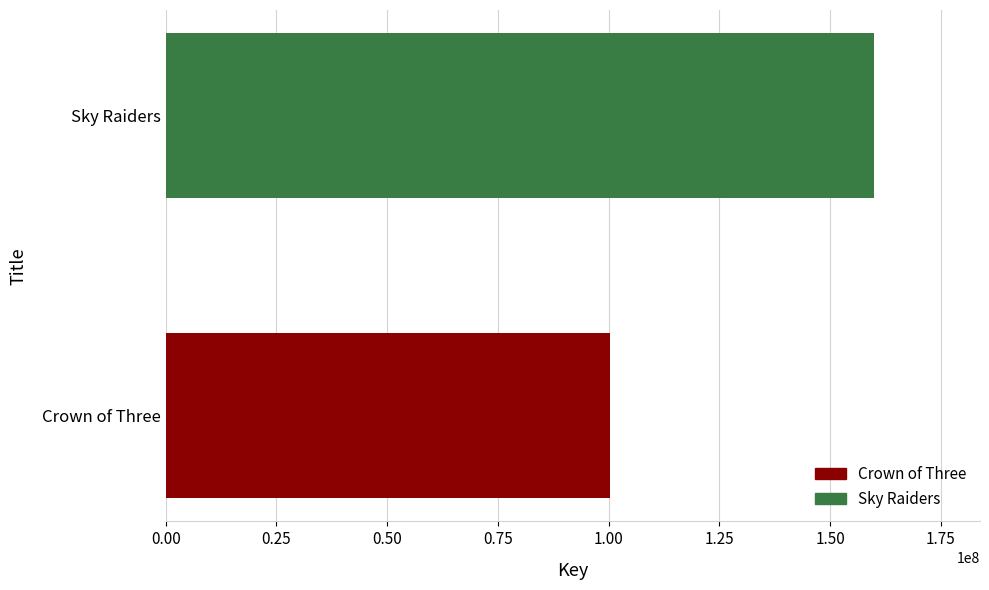

What is the difference between the values at Sky Raiders and Crown of Three?

59483237